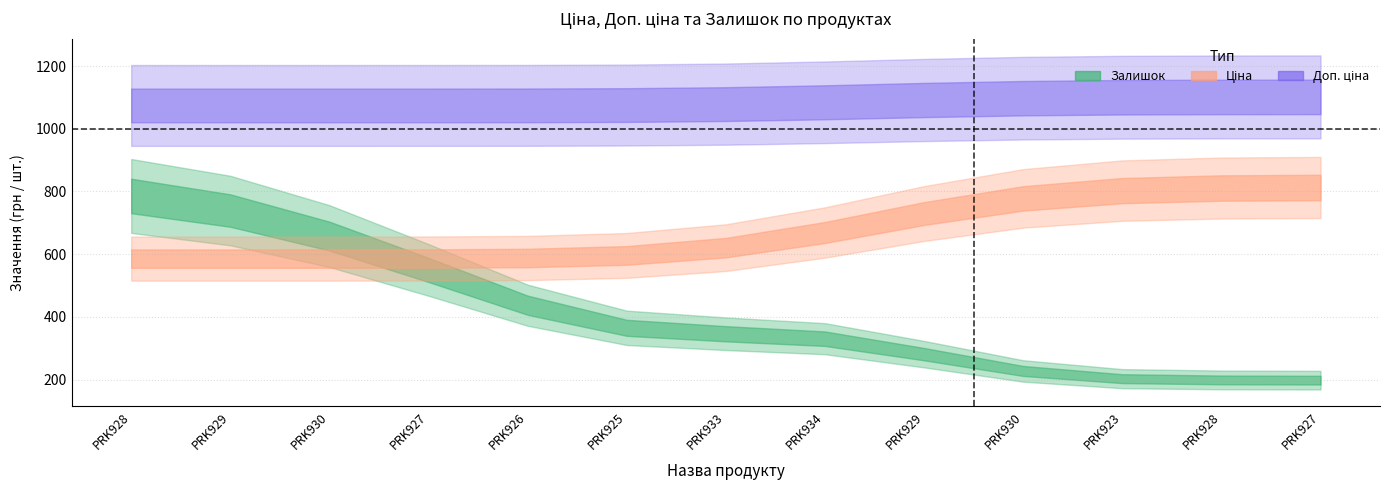

What are all the series names shown in the legend?

Ціна, Доп. ціна, Залишок